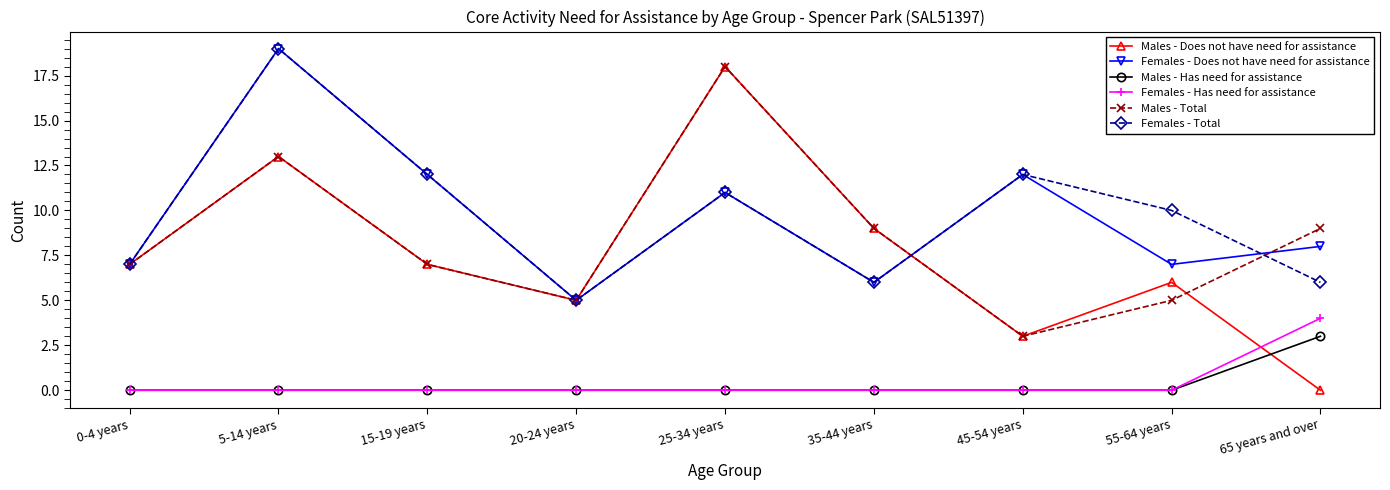

What is the spread (max minus min) of values at 20-24 years?

5